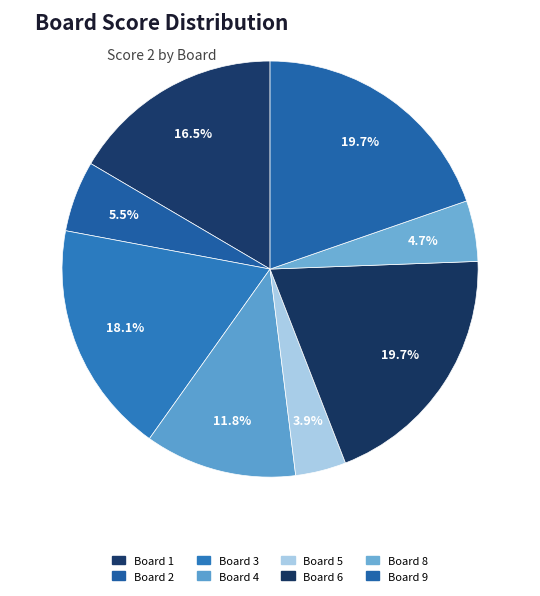

Which slice is the largest?

Board 6